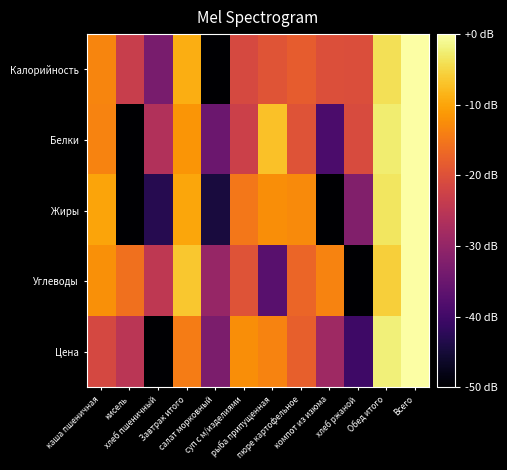

At which category does the chart reach its minimum across all series?

салат морковный